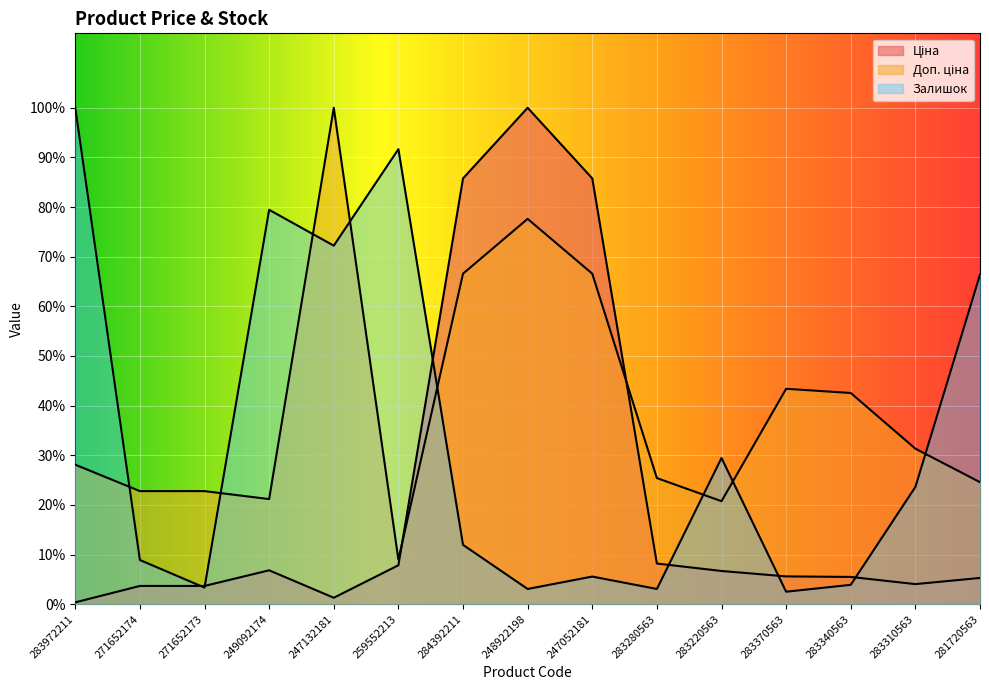

How many categories are shown in the chart?

15